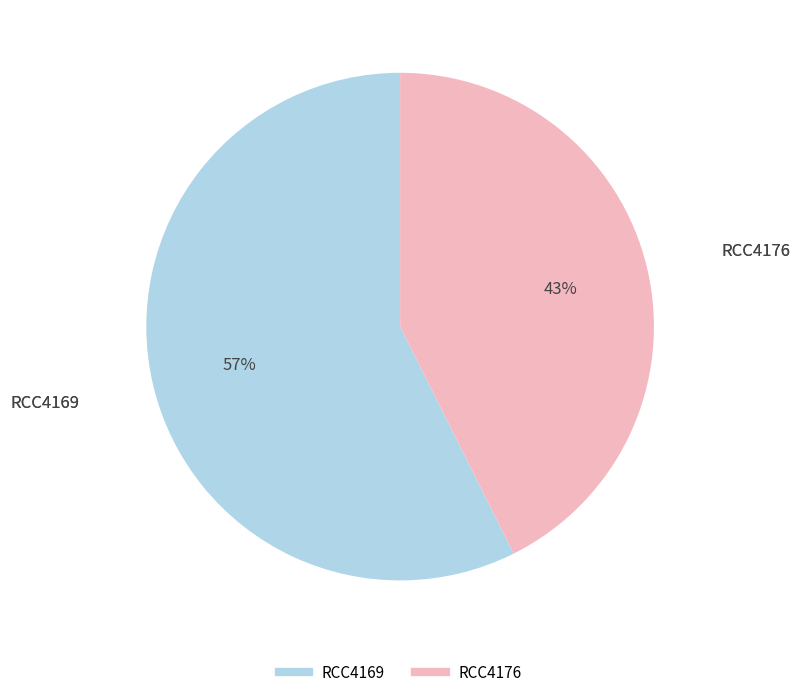

How many segments does this pie chart have?

2